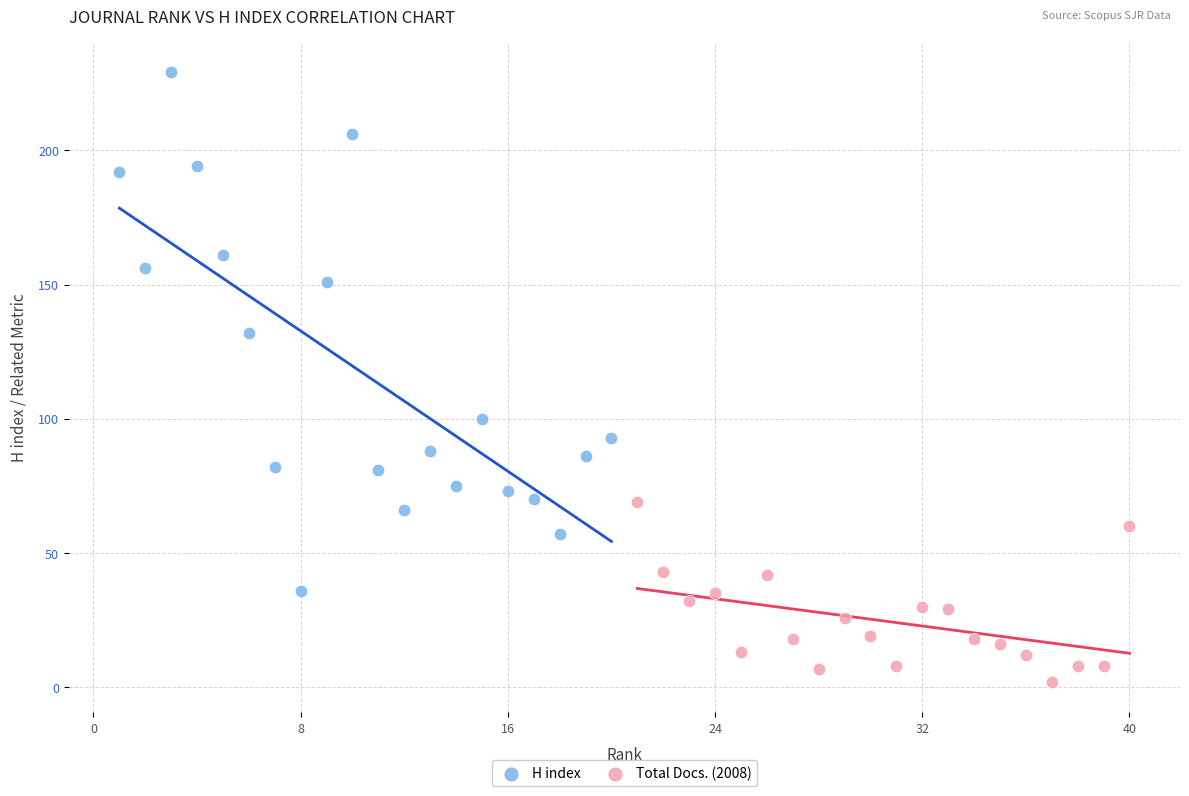

Which series contains the lowest Y value?

Total Docs. (2008)